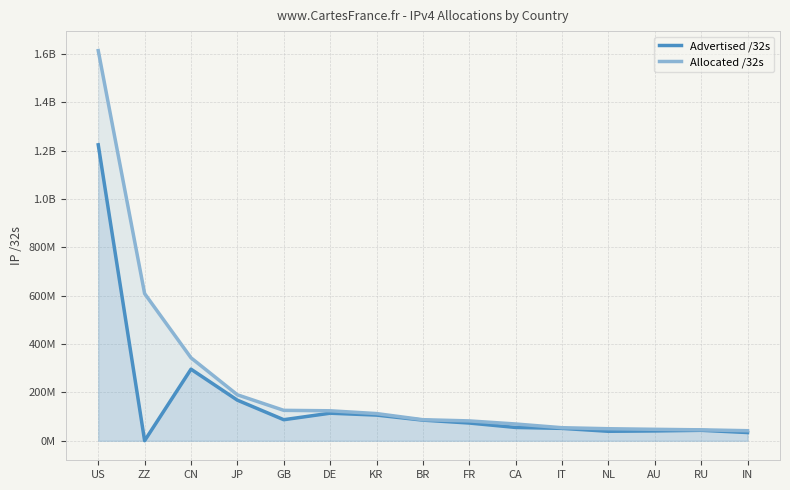

Does the chart have visible grid lines?

Yes